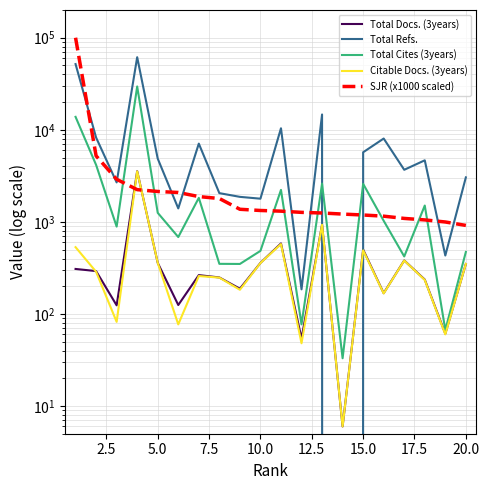

What is the sum of all Total Cites (3years) values?

64364